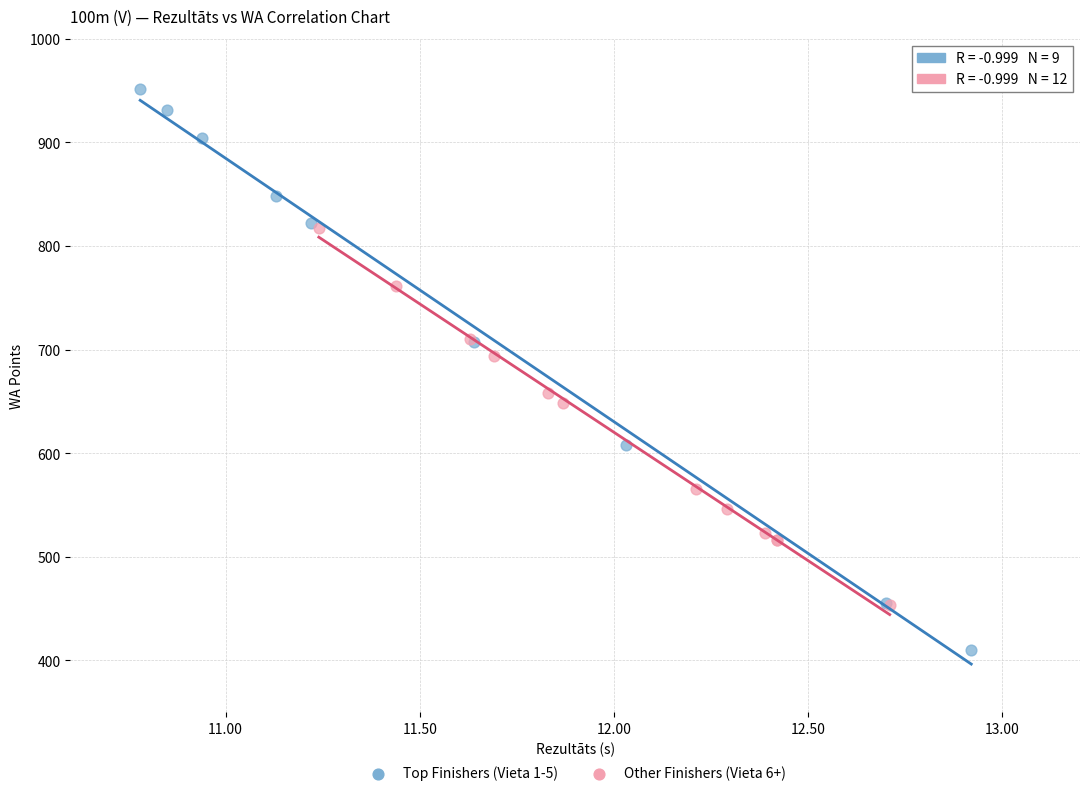

Which series reaches the minimum Y coordinate?

Top Finishers (Vieta 1-5)